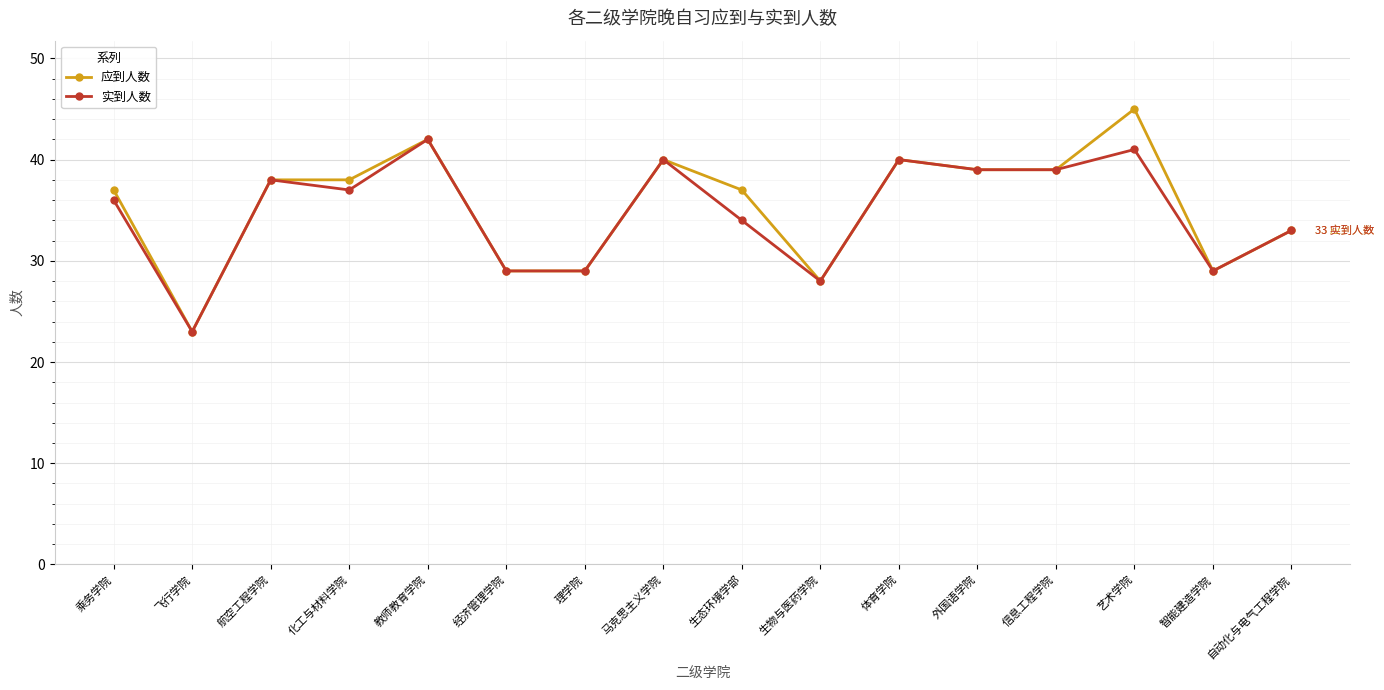

Reading left to right, transcribe all the data shown in this chart.

应到人数: 37	23	38	38	42	29	29	40	37	28	40	39	39	45	29	33
实到人数: 36	23	38	37	42	29	29	40	34	28	40	39	39	41	29	33